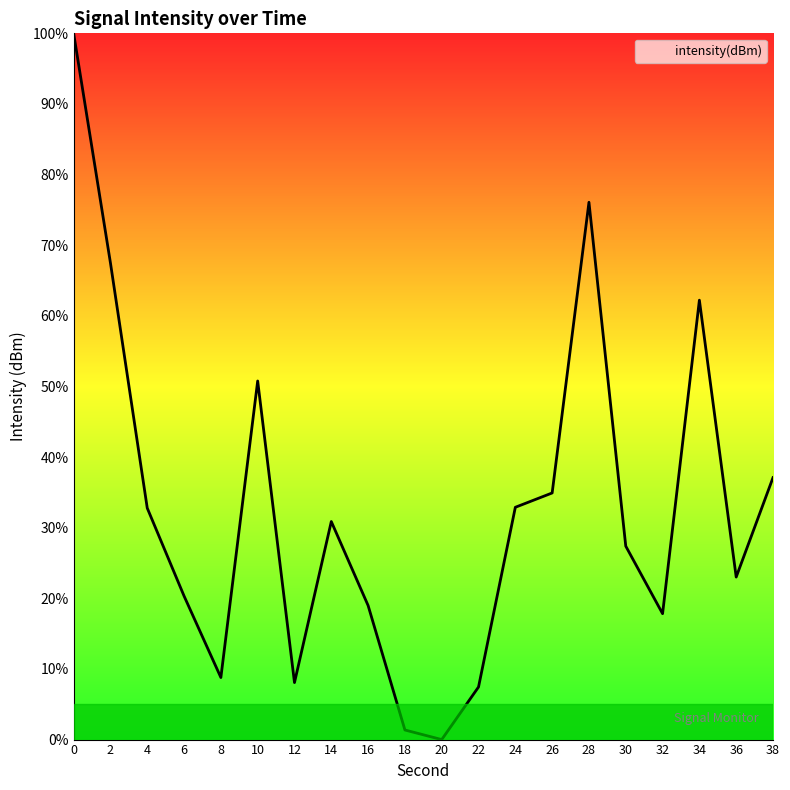

Which has a higher value, 2 or 8?

2